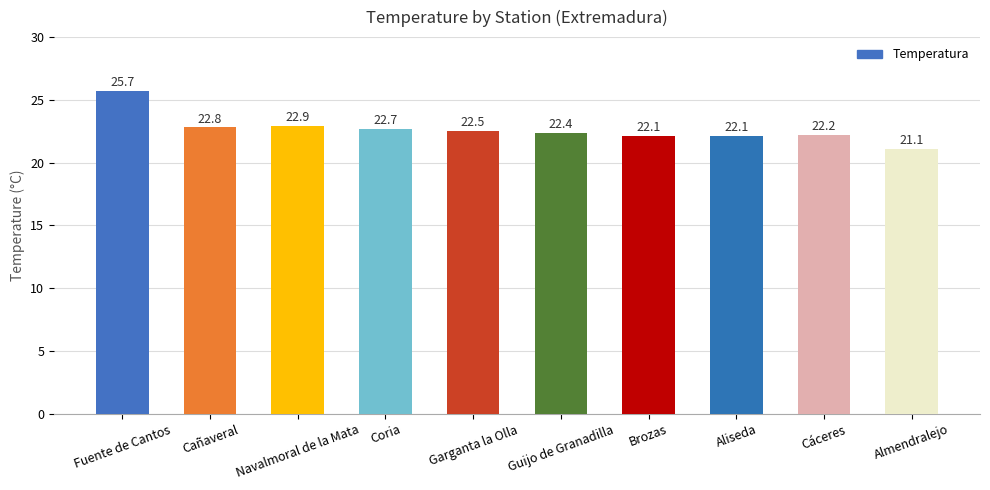

Count the number of categories in the chart.

10